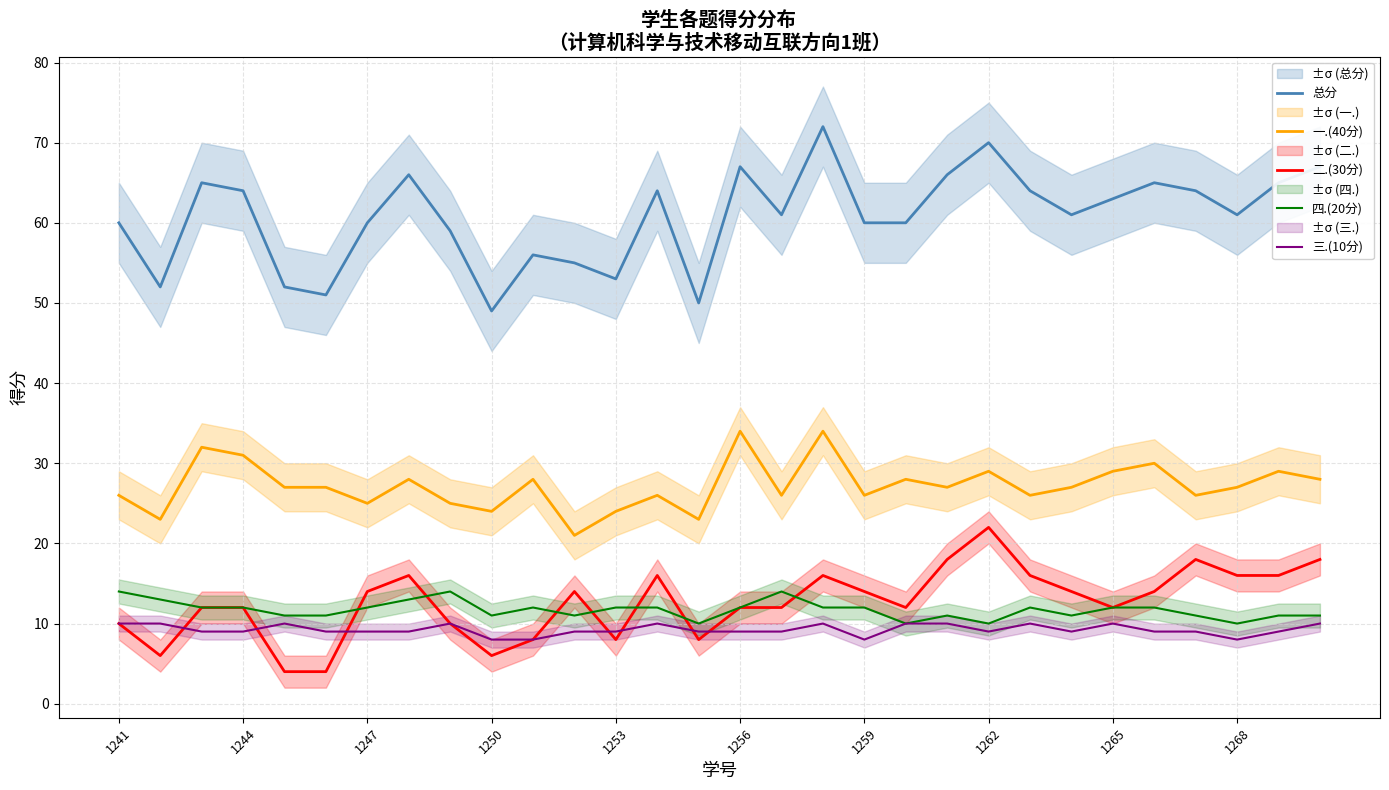

Which series has the widest spread of values?

总分